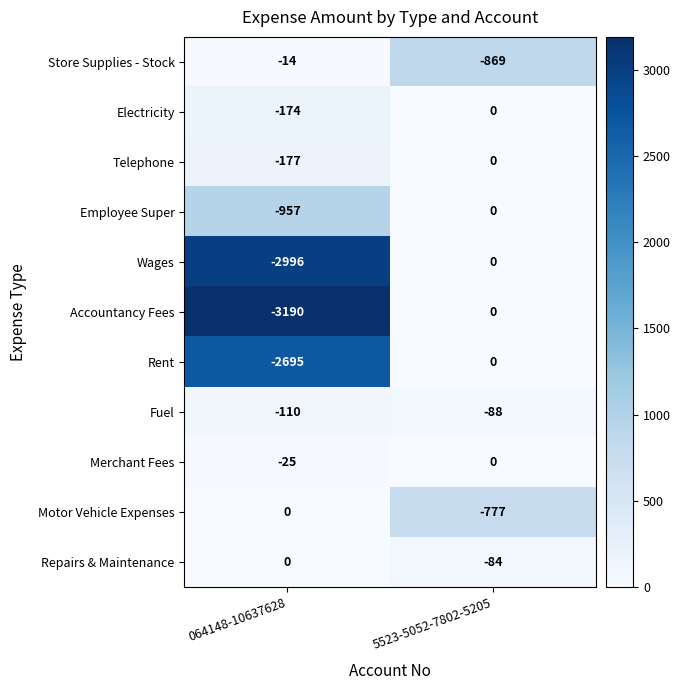

At which category is the sum across all series the highest?

5523-5052-7802-5205